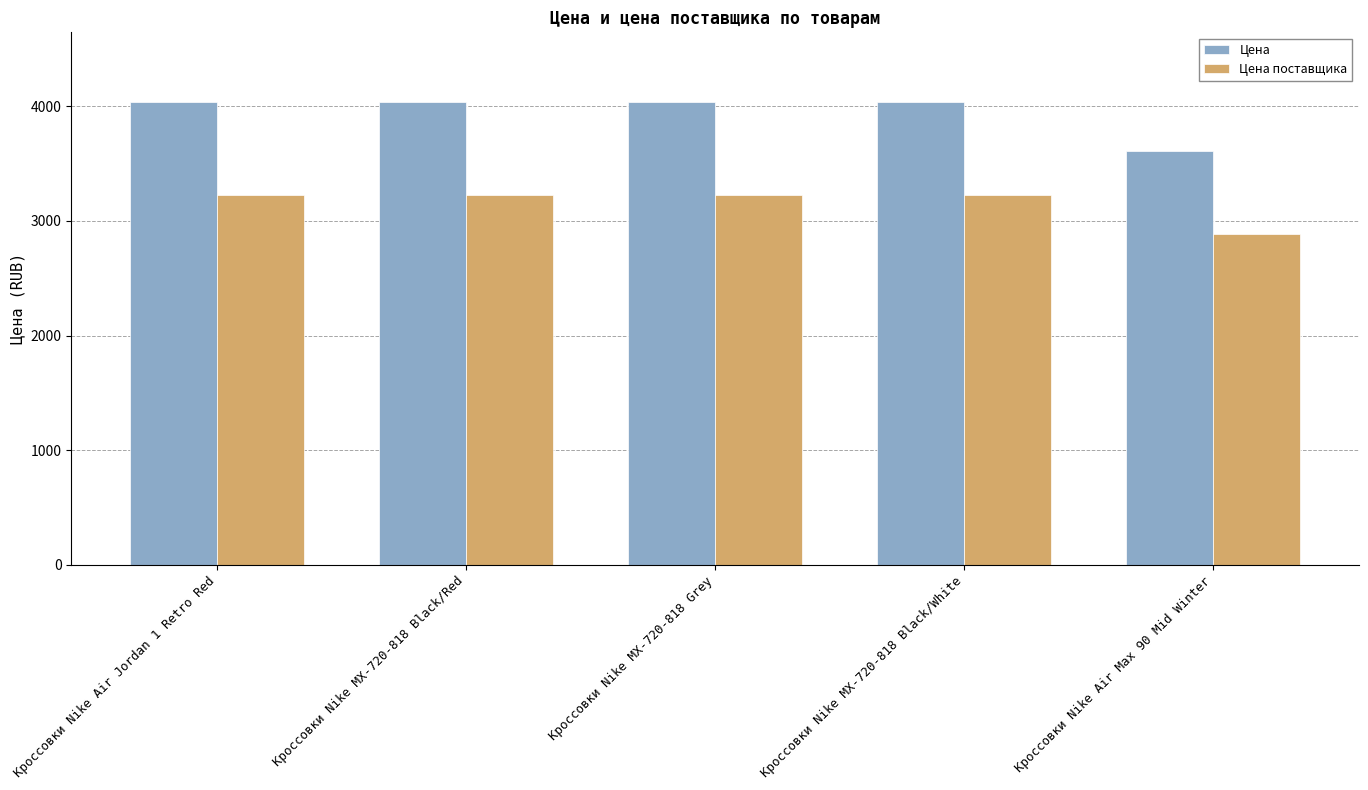

The Цена поставщика series shows 3225 at Кроссовки Nike MX-720-818 Grey. True or false?

True